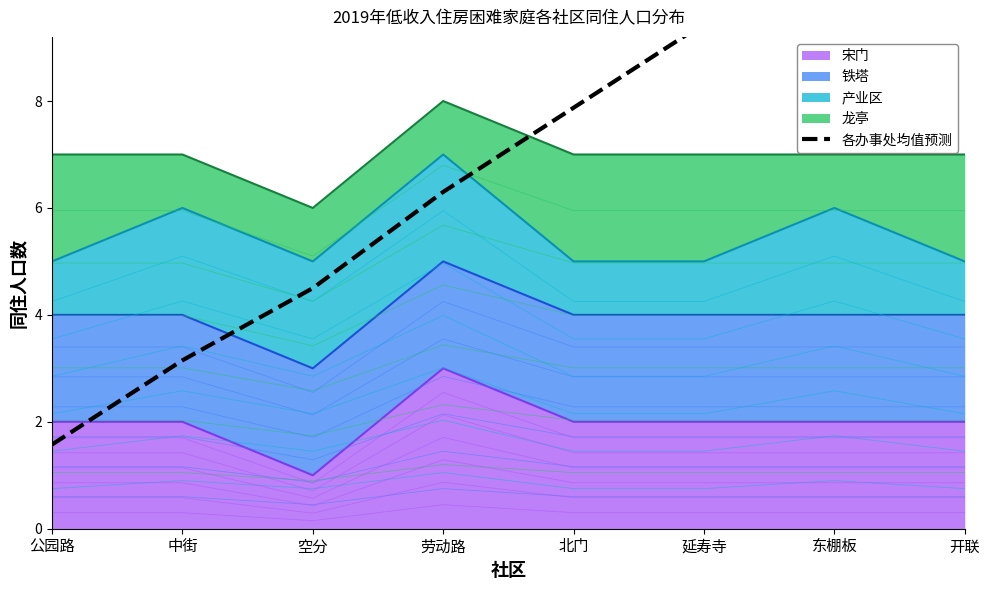

The chart shows a value of 12.6 at 开联. True or false?

True